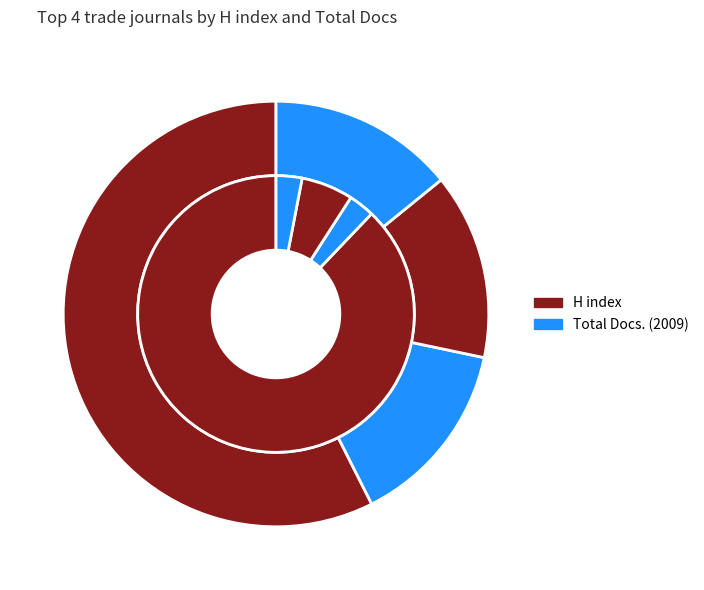

How many slices are in this pie chart?

4